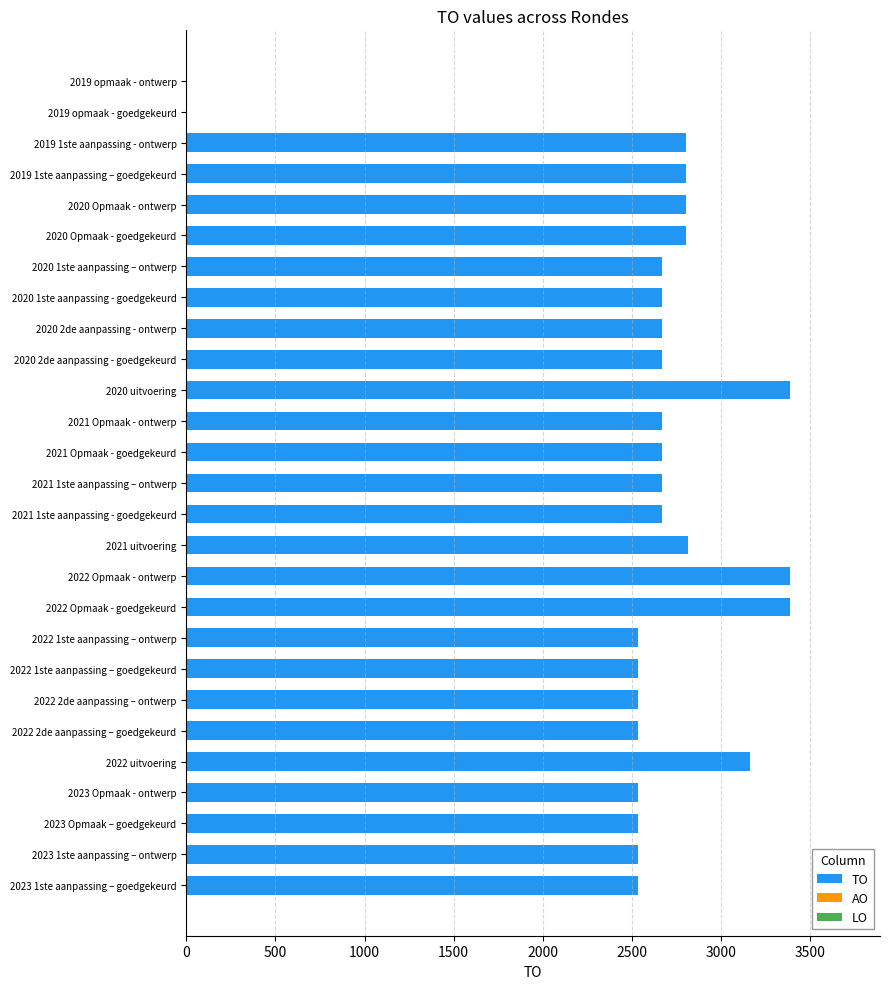

Approximately how many times larger is the value at 2022 Opmaak - goedgekeurd compared to 2023 1ste aanpassing – goedgekeurd?

1.3